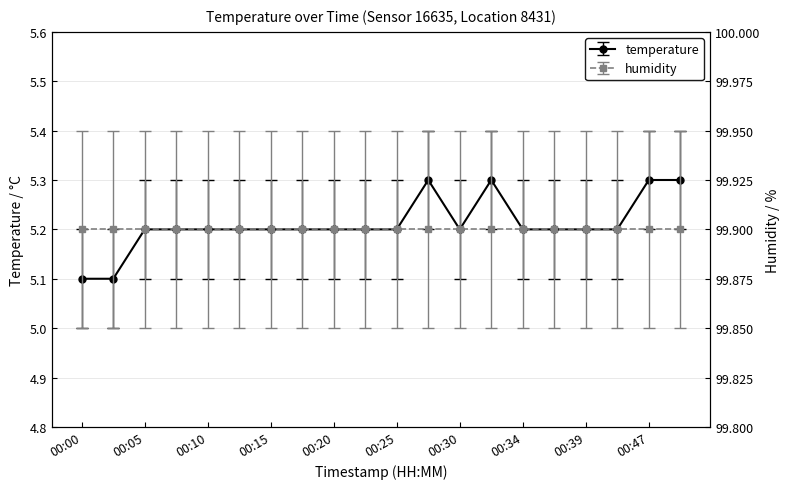

What is the average value?

5.2